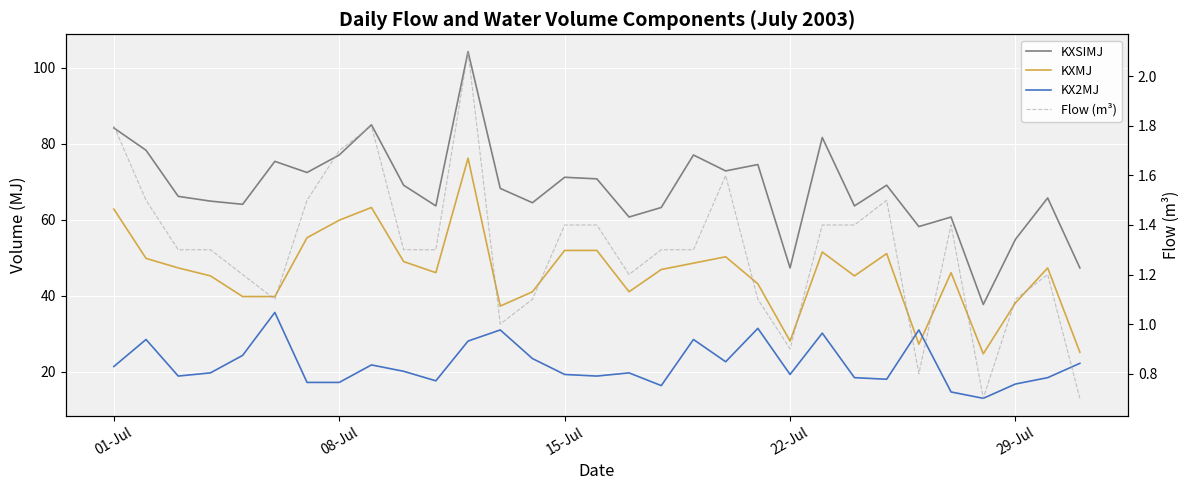

Is the value of KX2MJ at 19 greater than the value of Flow (m³) at 9?

Yes